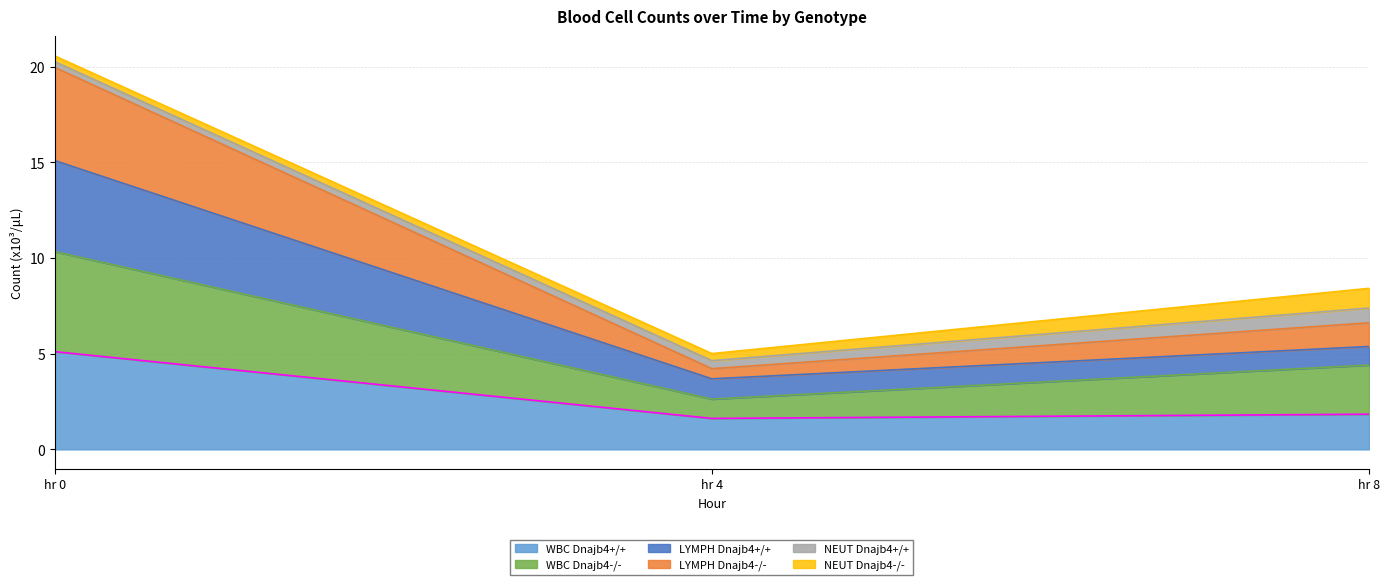

The WBC Dnajb4+/+ series shows 5.1 at hr 0. True or false?

True